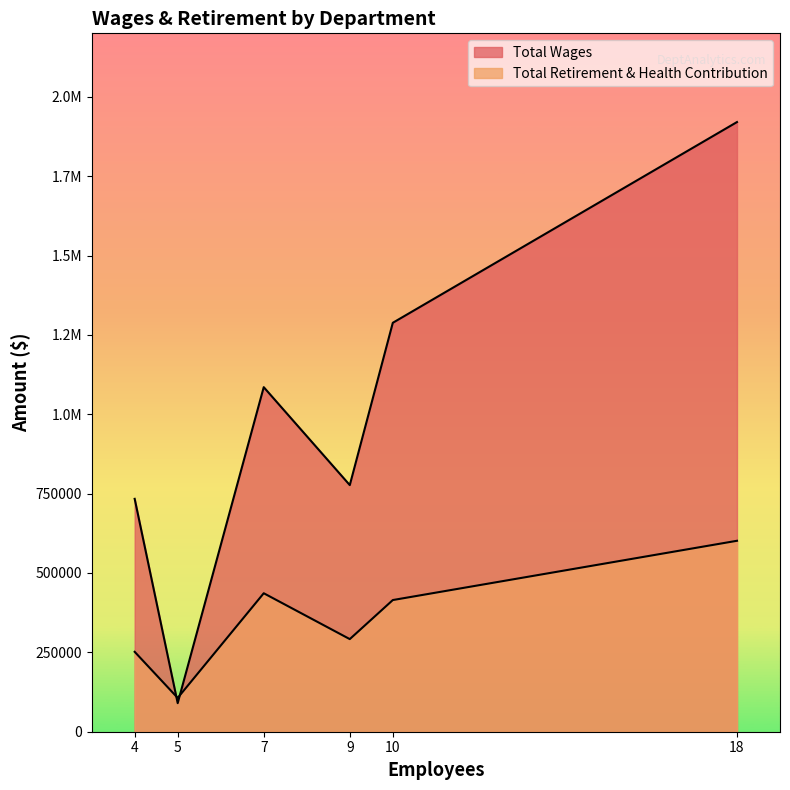

Is it true that Total Wages equals 1207846 at Engineering?

False